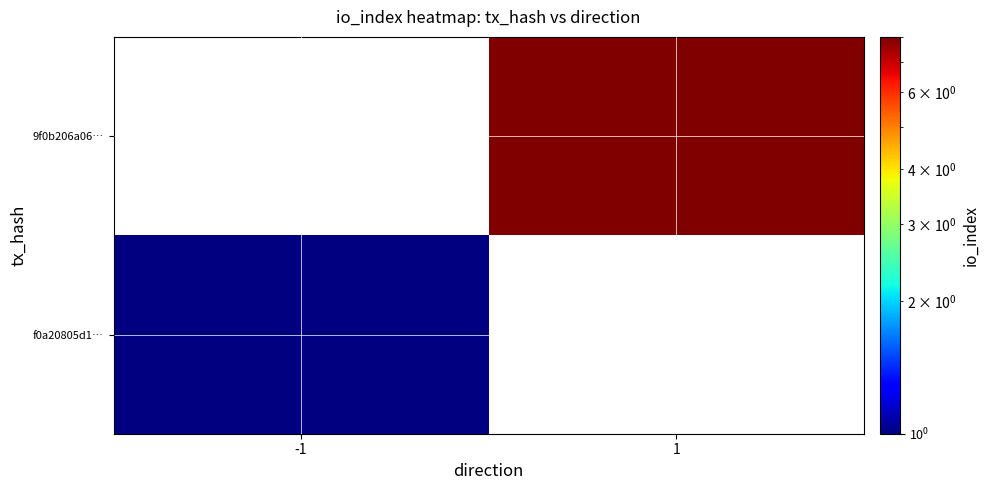

How many distinct data groups are displayed?

2